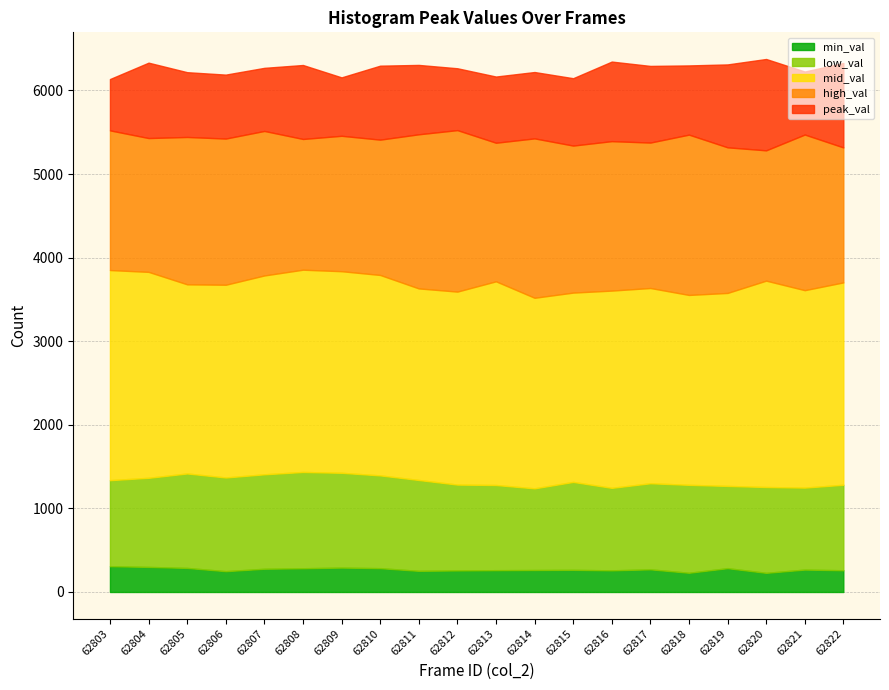

What is the total value across all series at 62817?

6294